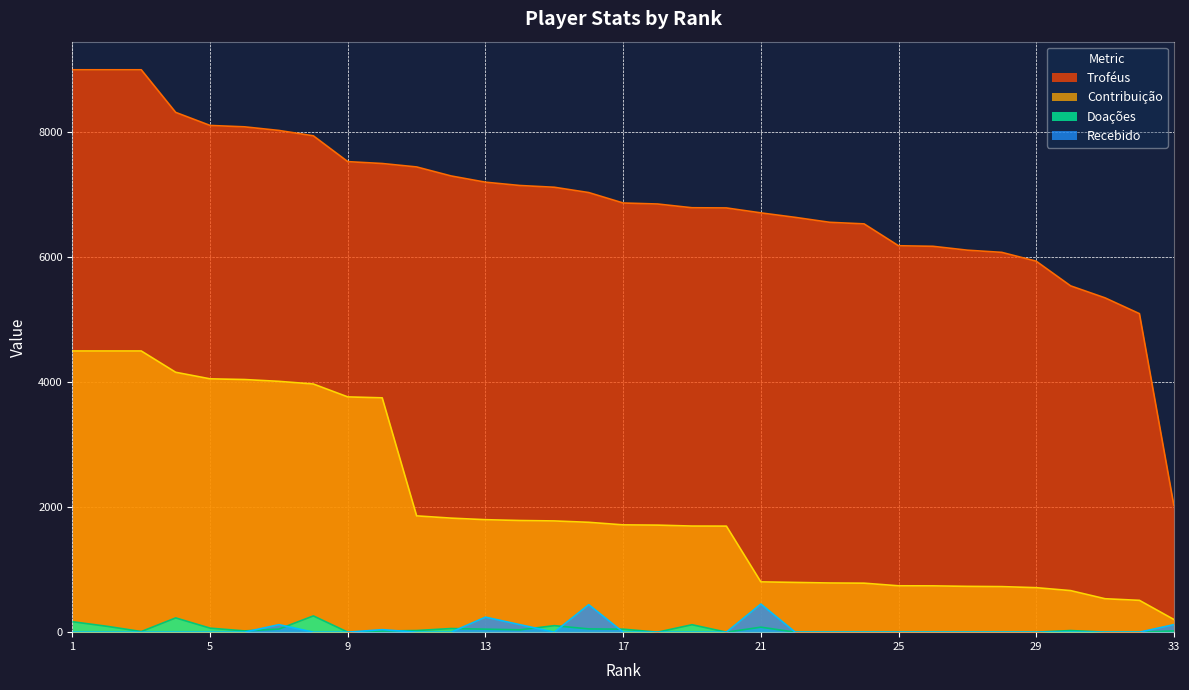

True or false: Troféus and Recebido intersect in this chart.

False